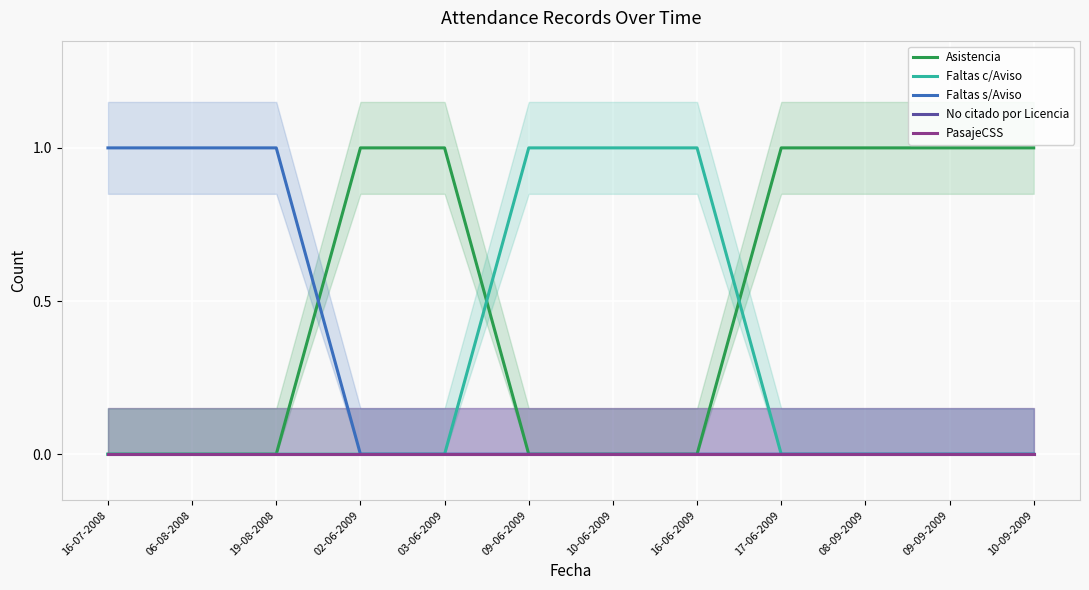

Rank the series by their maximum value, from highest to lowest.

Asistencia, Faltas c/Aviso, Faltas s/Aviso, No citado por Licencia, PasajeCSS